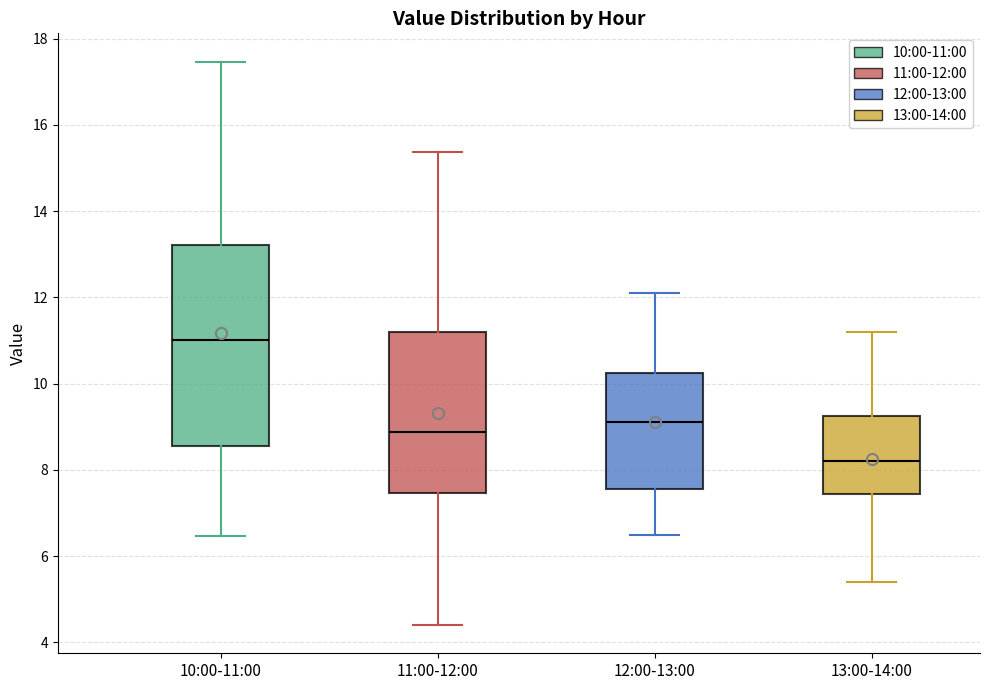

Where does the lower whisker of the box for 13:00-14:00 end on the y-axis? The values are not printed on the chart, so give them approximately, as read against the axis.

5.4